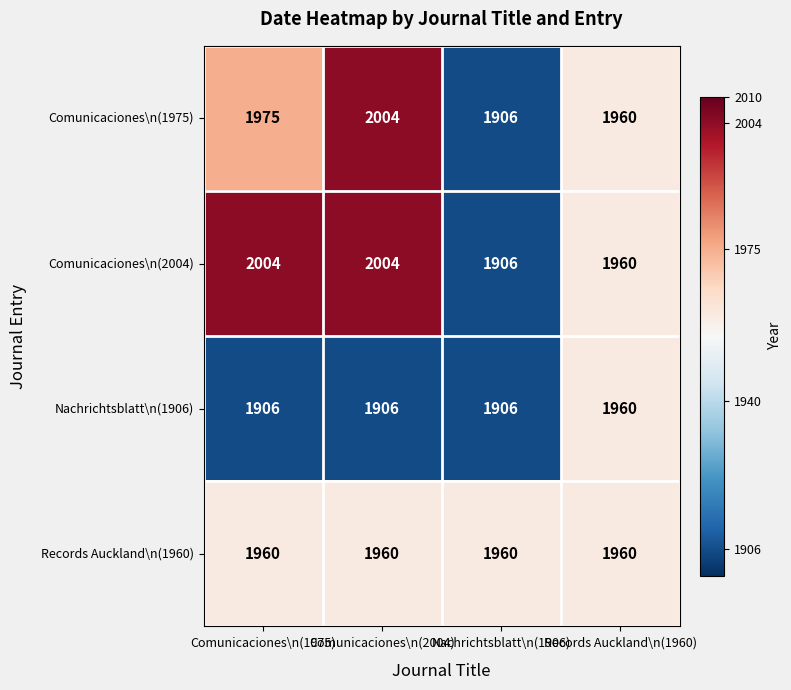

How many Comunicaciones\n(2004) values are between 1960 and 2004?

3